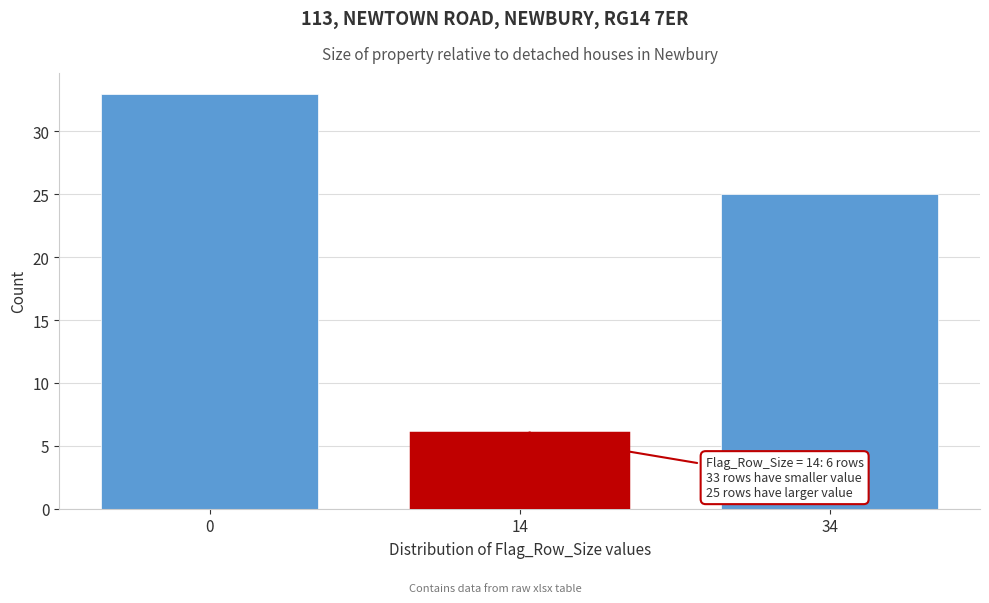

Reading left to right, transcribe all the data shown in this chart.

33	6	25